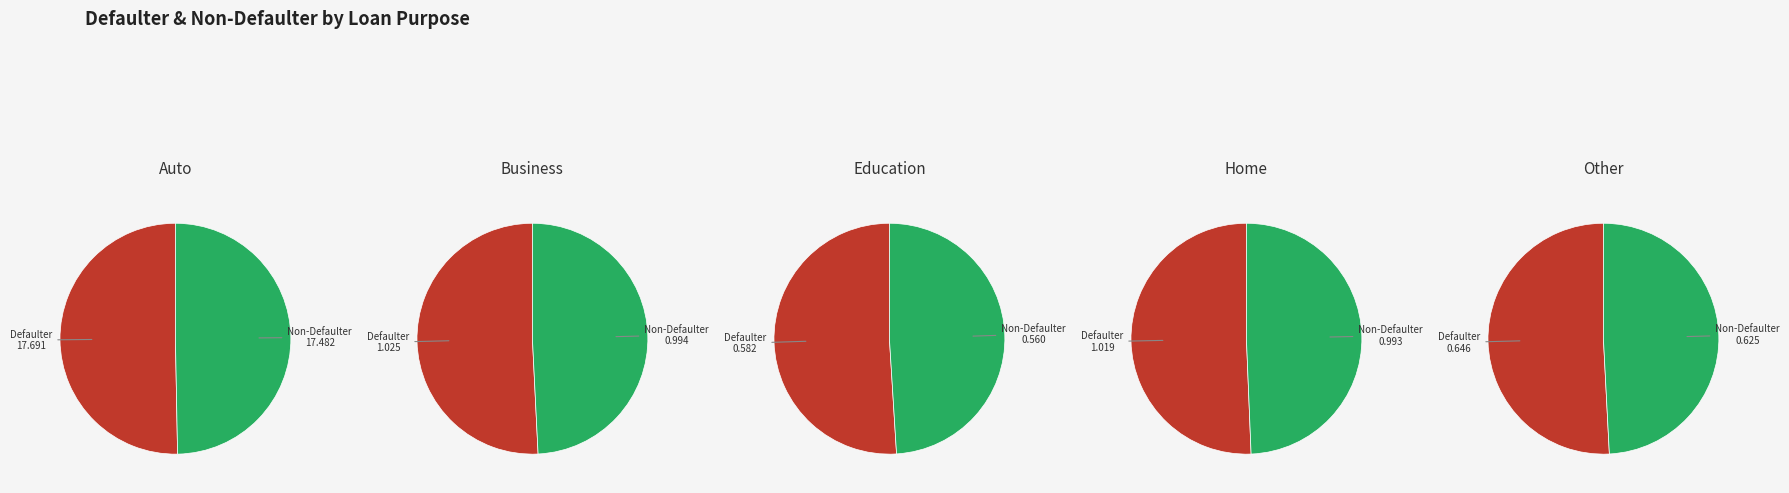

Does 1362.5 account for over 50% of the chart?

No